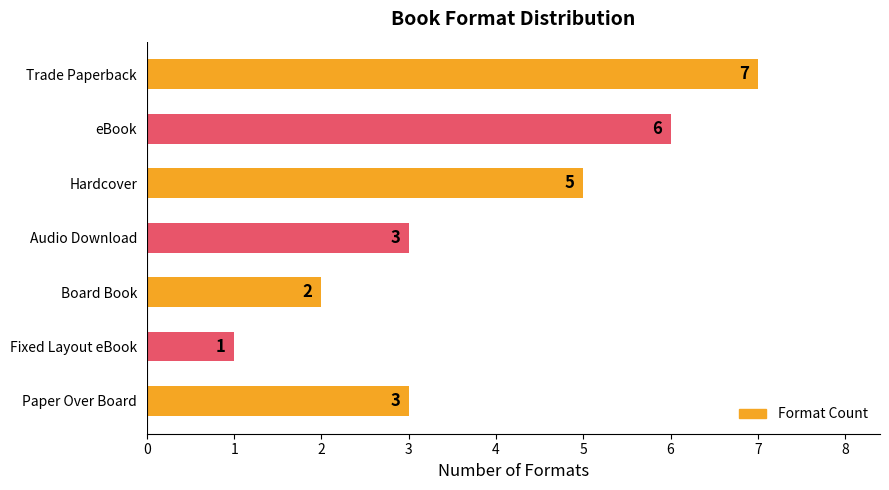

The chart shows a value of 10 at Trade Paperback. True or false?

False